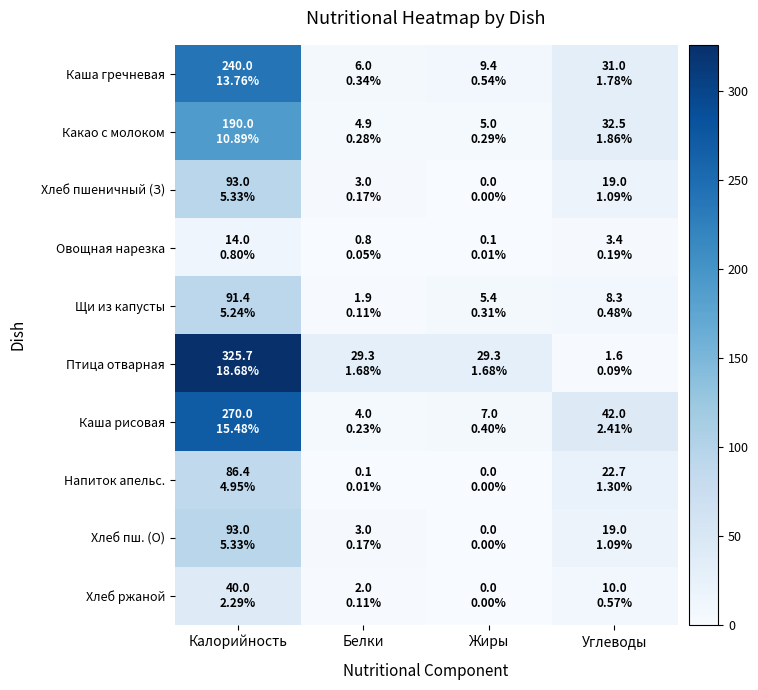

At which category is the sum across all series the highest?

Калорийность